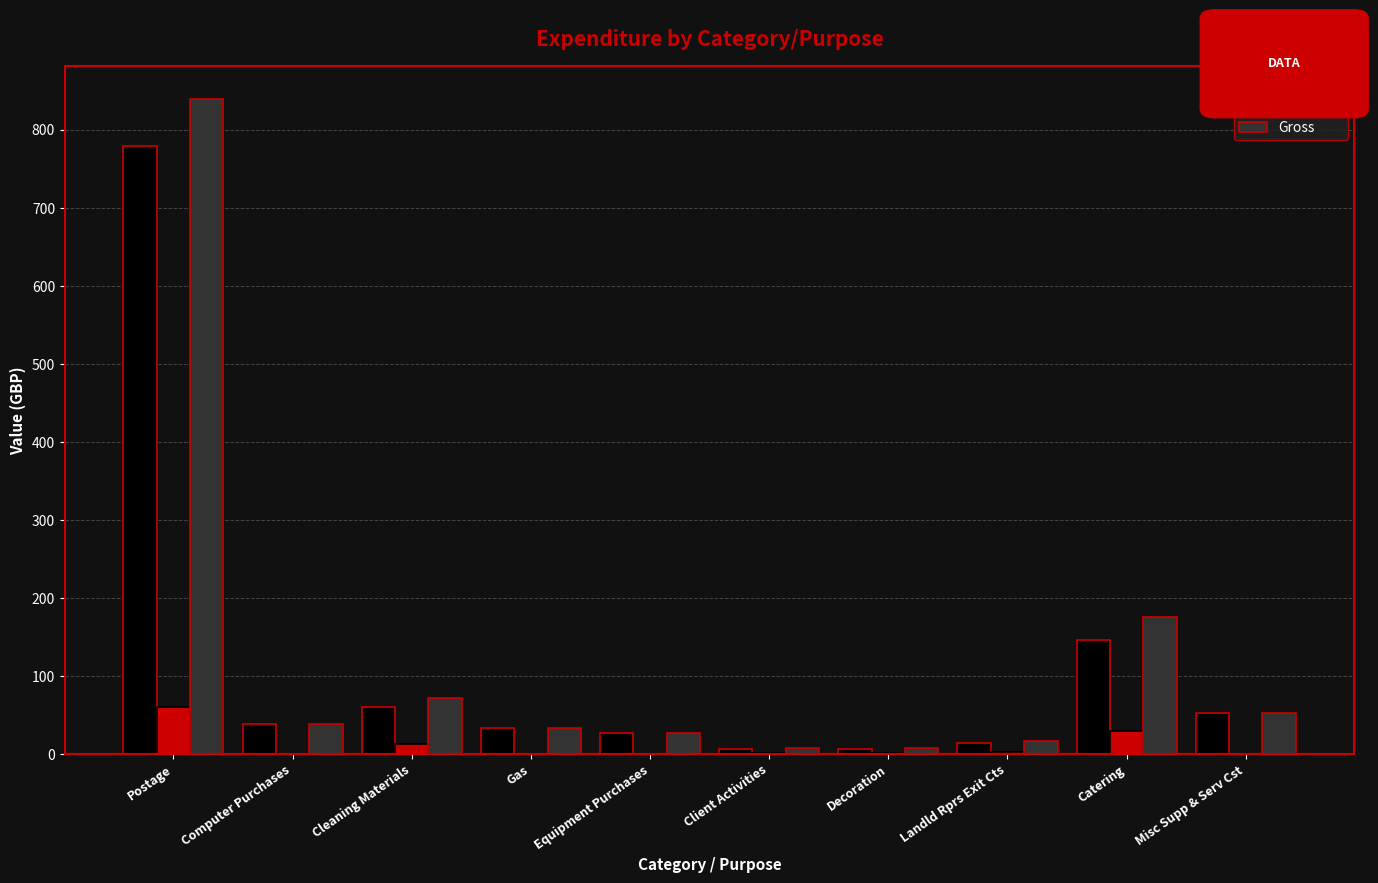

At which label does VAT Value reach its peak?

Postage